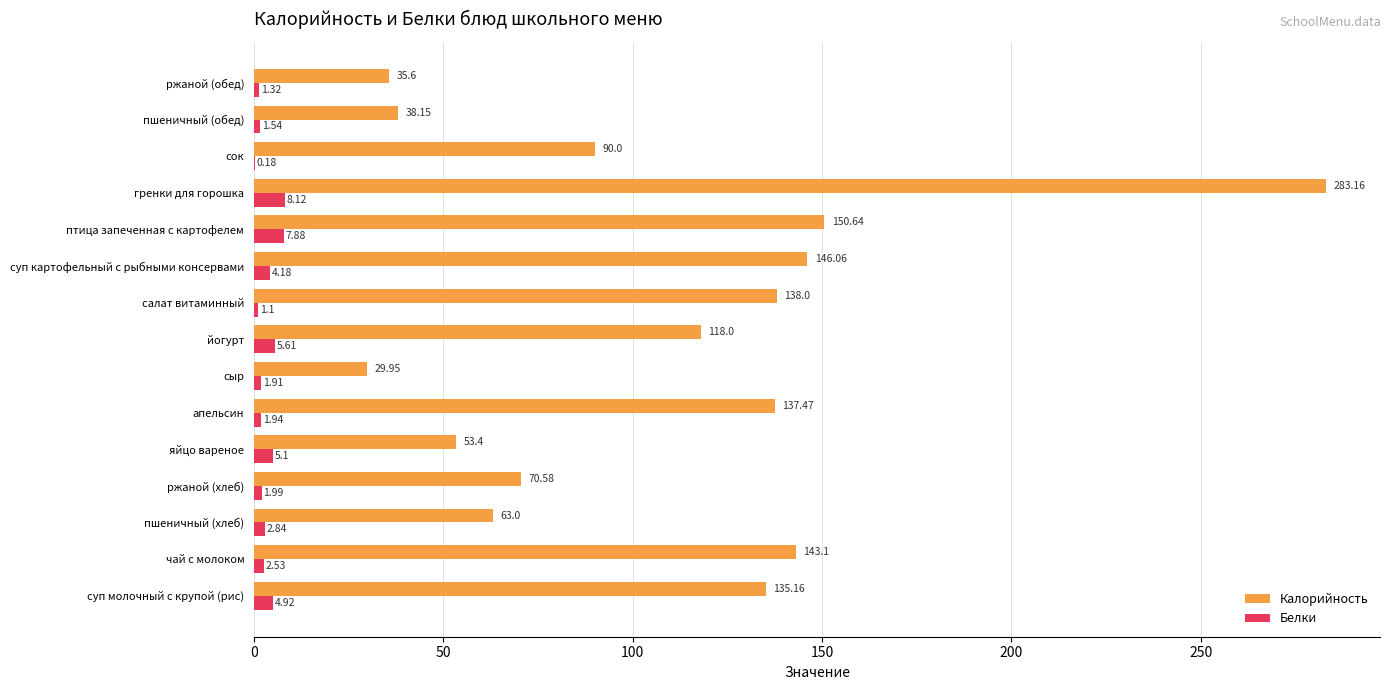

At which label does Калорийность reach its peak?

гренки для горошка